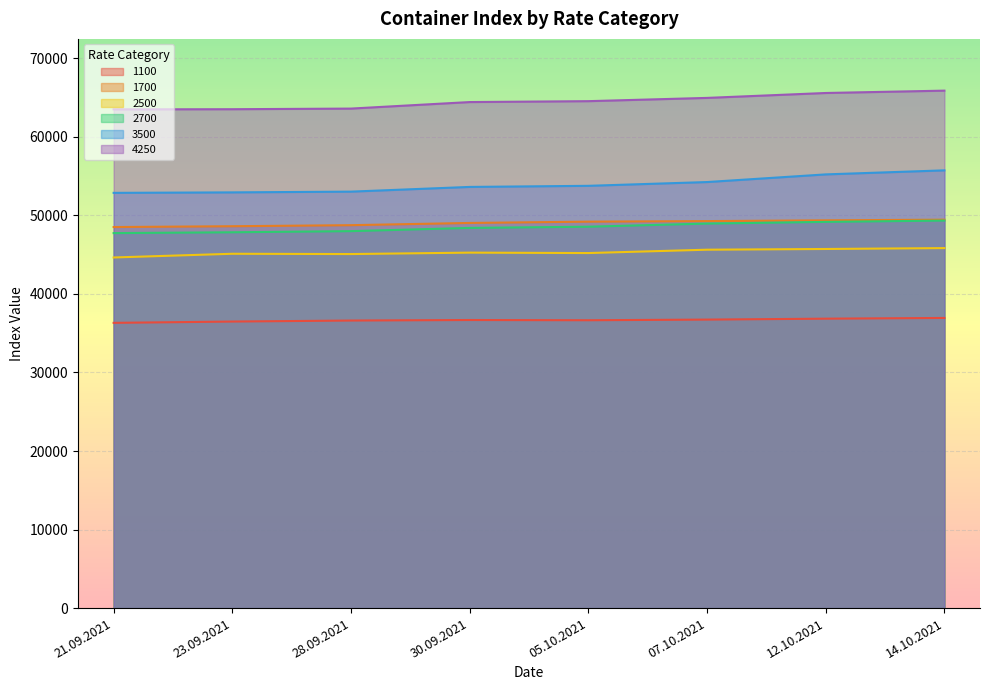

Count the number of categories in the chart.

8